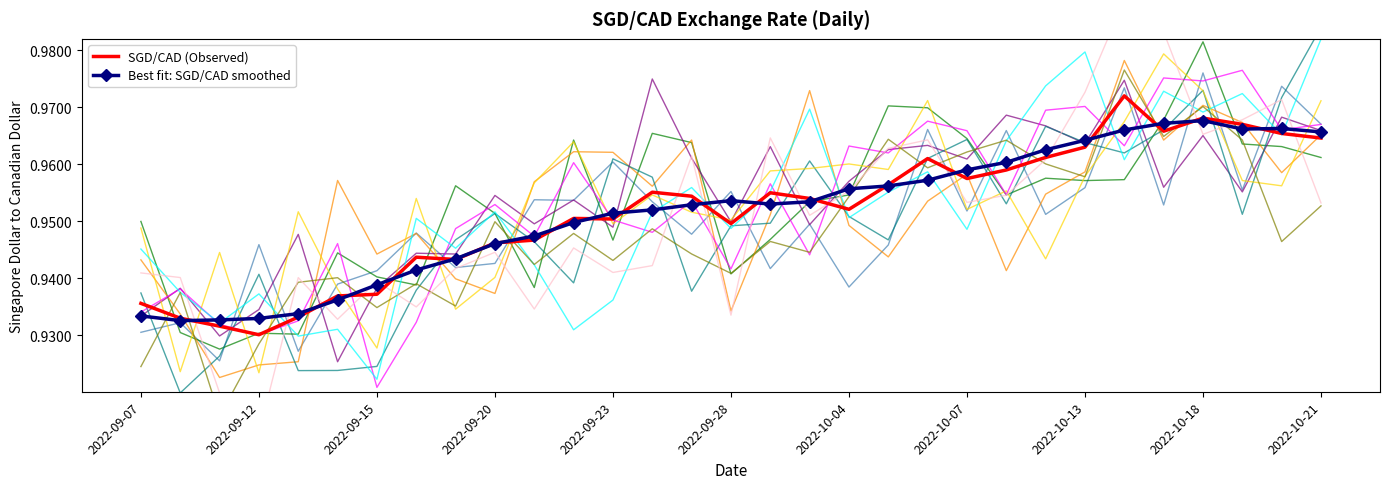

What is the value of the Best fit: SGD/CAD smoothed point at the 17th from the left?

1.0